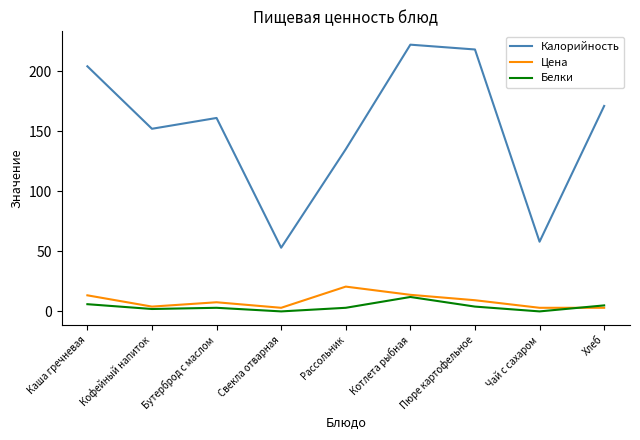

Is it true that Белки equals 12.0 at Котлета рыбная?

True